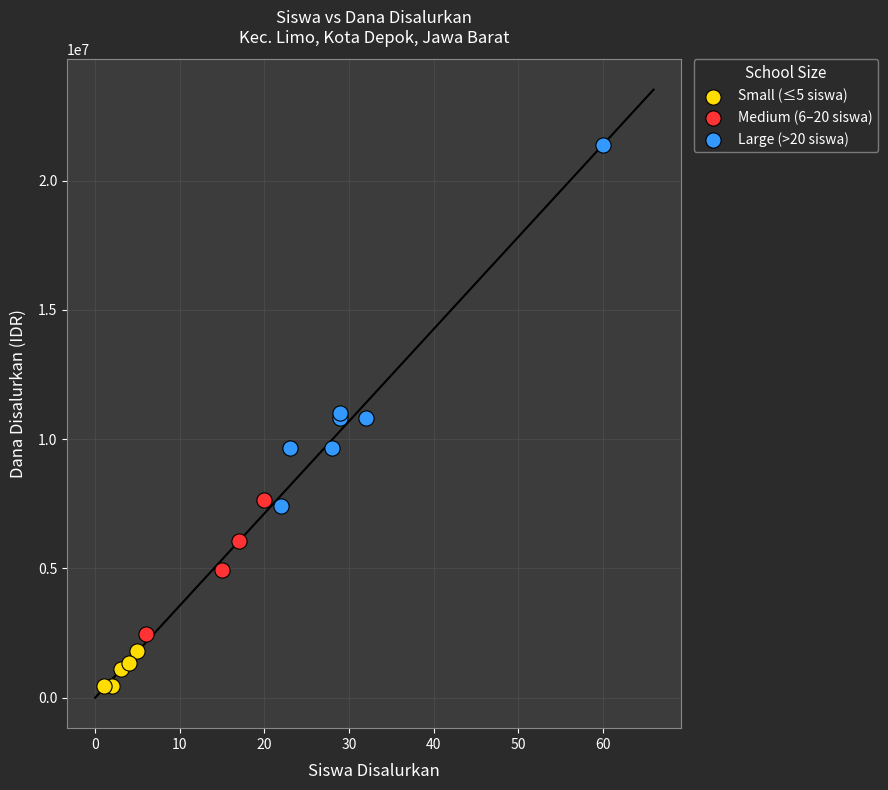

Which series reaches the minimum Y coordinate?

Small (≤5 siswa)